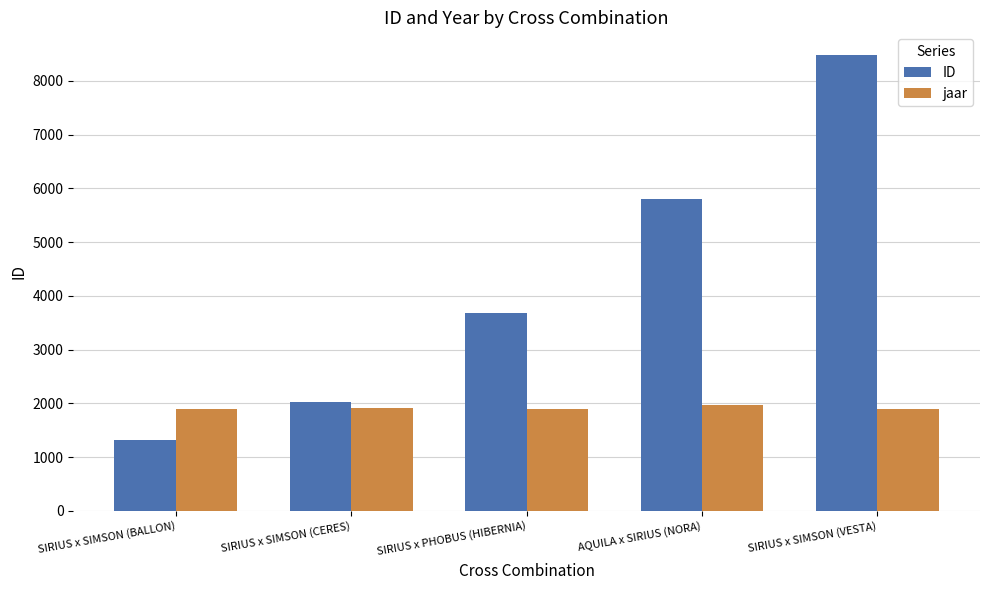

At which category does the chart reach its minimum across all series?

SIRIUS x SIMSON (BALLON)